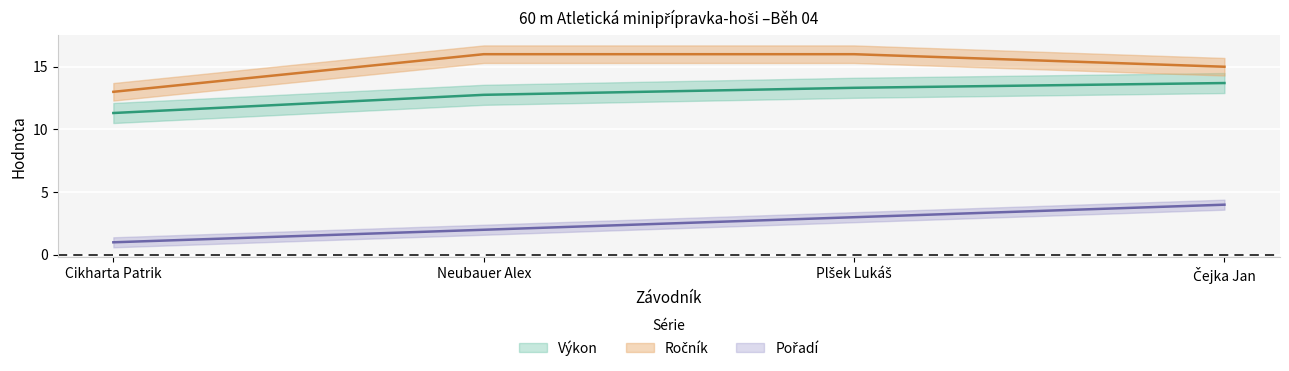

List the series in order of their overall mean, lowest first.

Pořadí, Výkon, Ročník